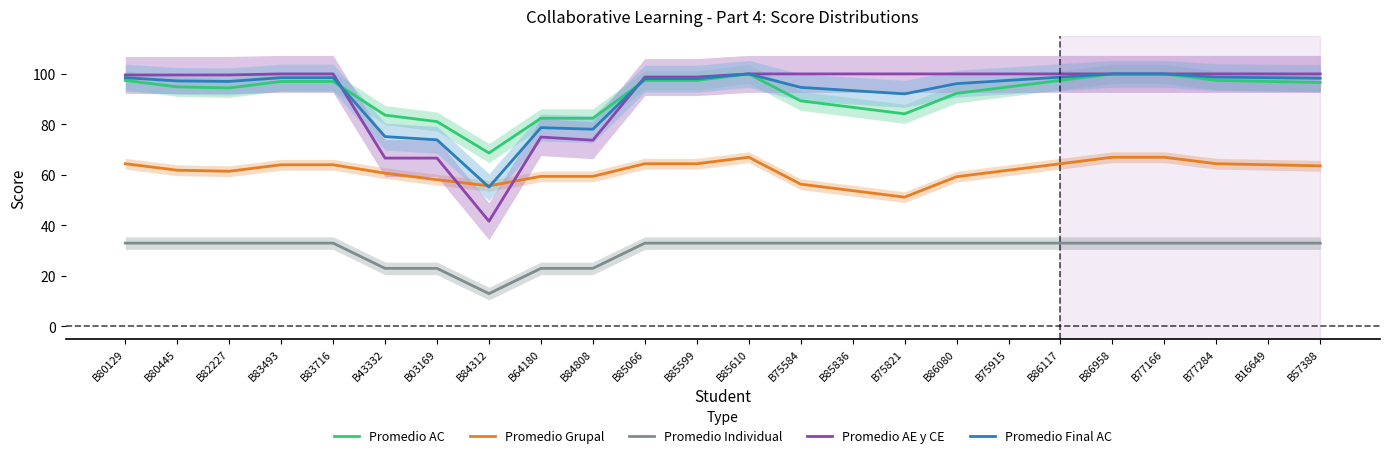

Is the value of Promedio Individual at B85066 greater than the value of Promedio Final AC at B85066?

No